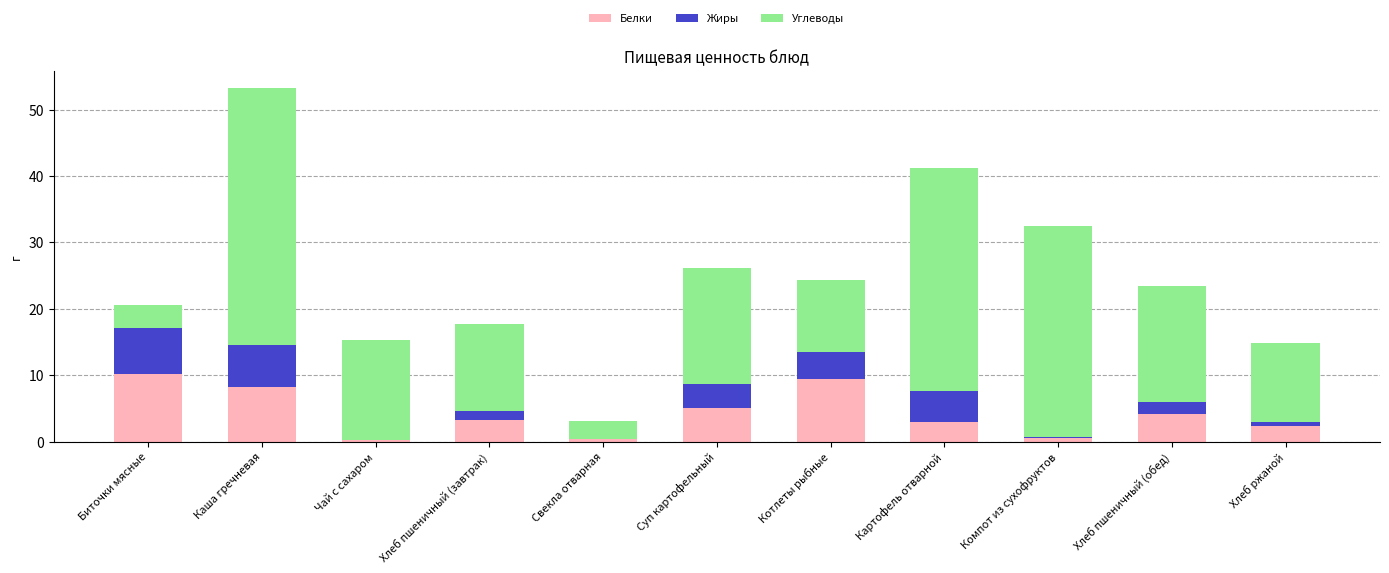

At which category is the sum across all series the highest?

Каша гречневая